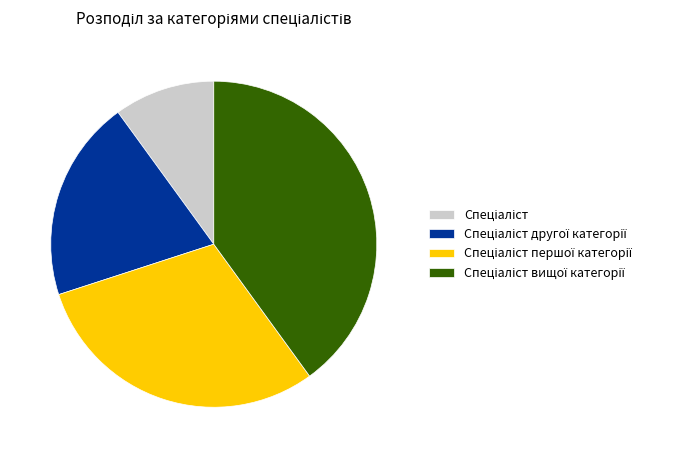

How many segments does this pie chart have?

4